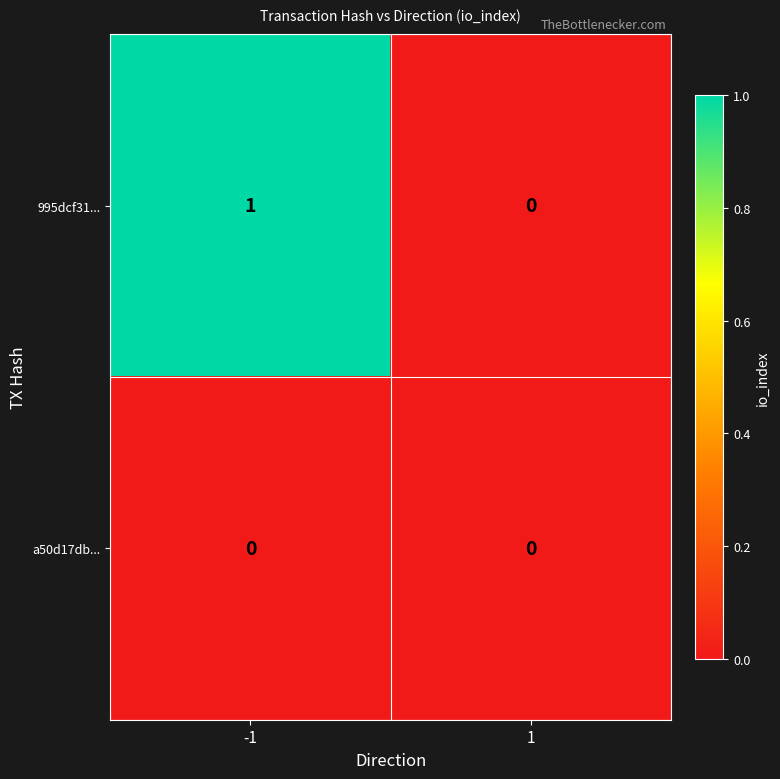

Which series has the largest total across all categories?

995dcf31...